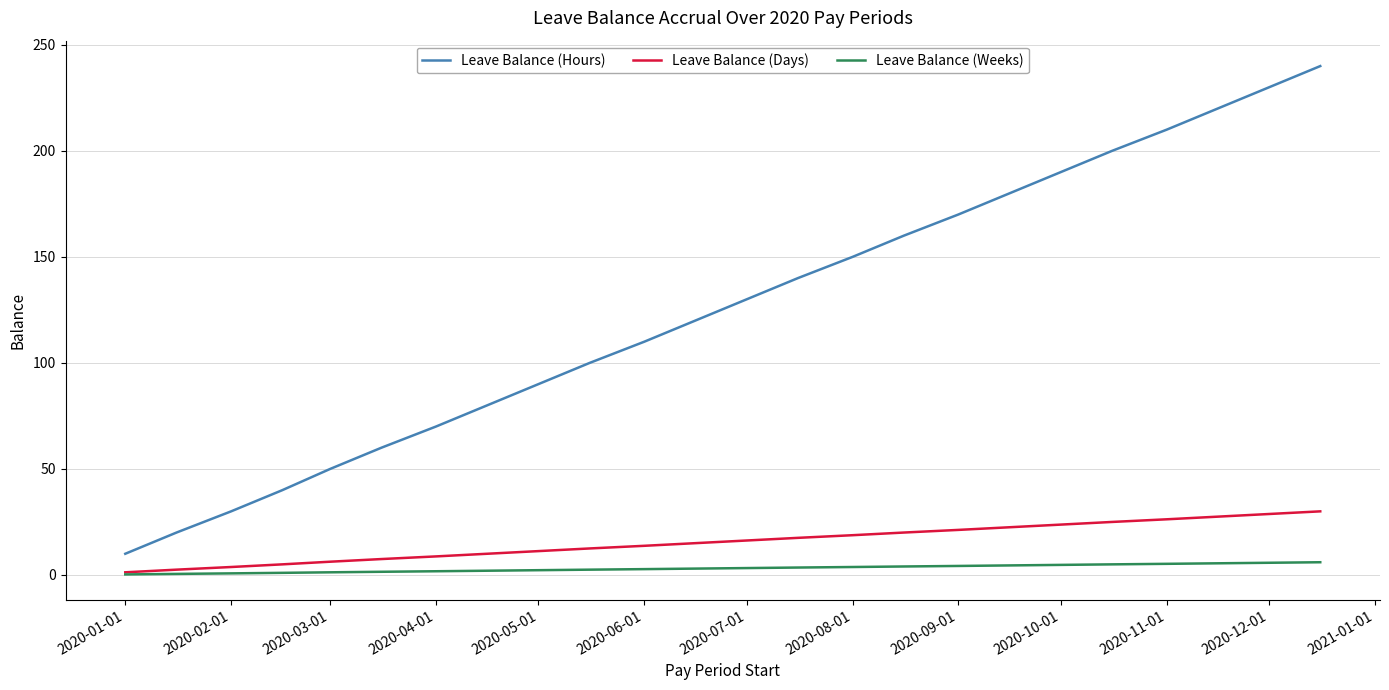

Which series has the largest total across all categories?

Leave Balance (Hours)